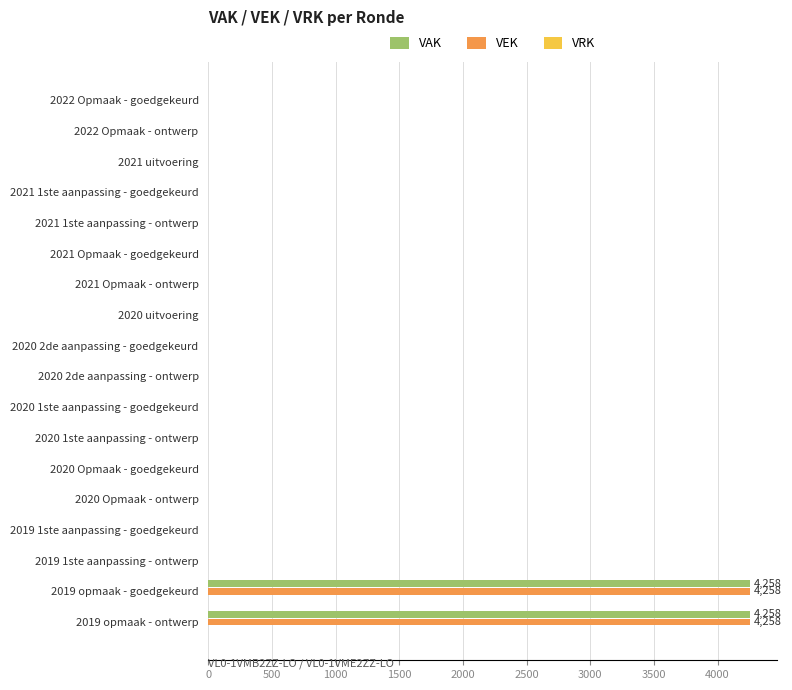

What is the sum of all VEK values?

8516